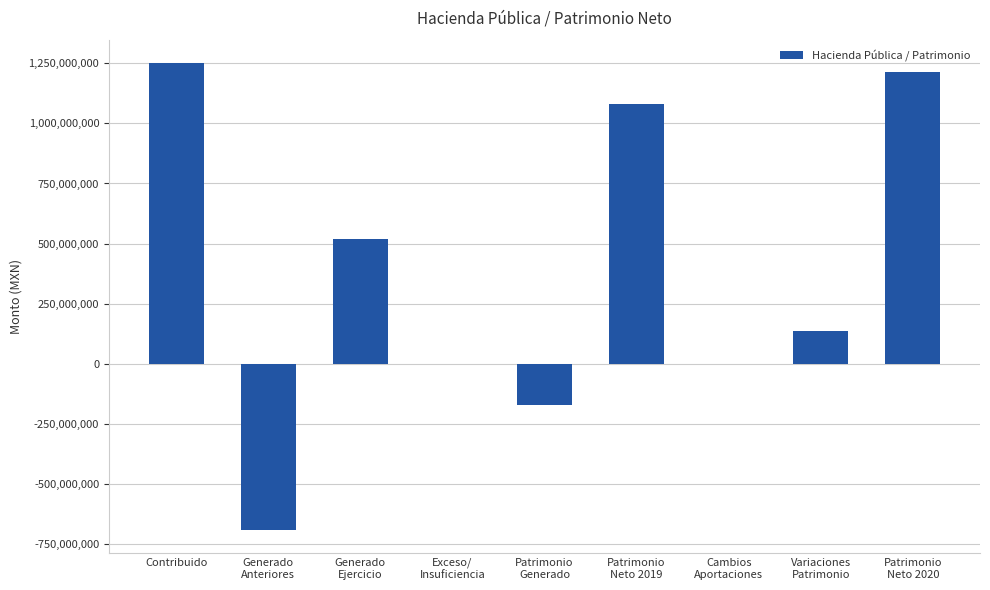

Is it true that the value at Contribuido is 606086275?

False